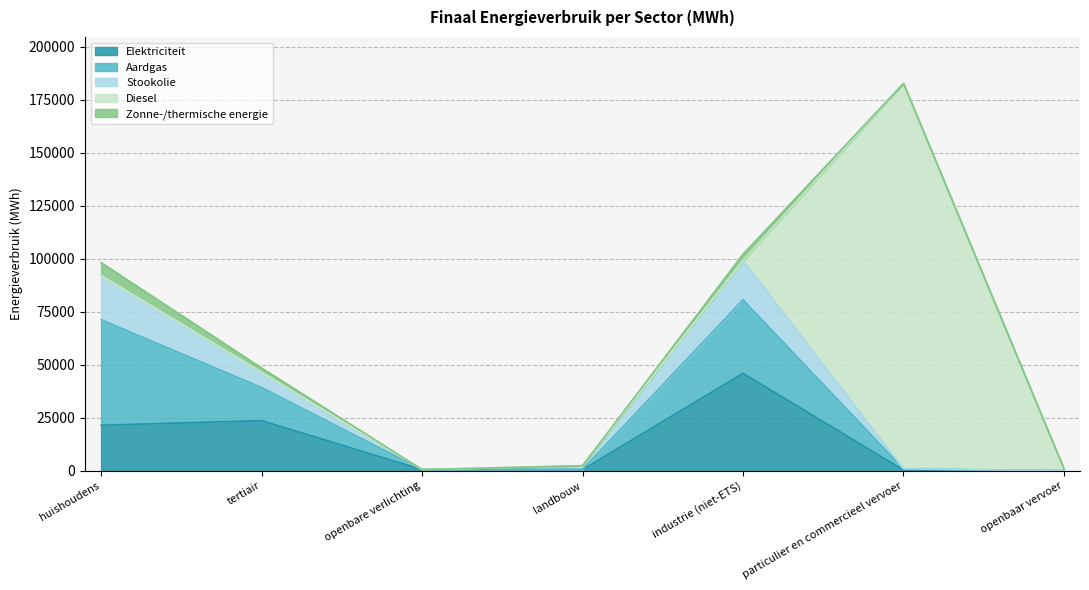

Reading right to left, what are all the values shown in this chart?

Elektriciteit: 12.4	356.6	45991.9	560.3	563.8	23688.0	21498.2
Aardgas: 0.0	544.2	34657.9	50.0	0.0	15598.1	49777.4
Stookolie: 0.0	0.0	18568.9	1780.8	0.0	7157.2	20856.2
Diesel: 882.1	181845.2	0.0	0.0	0.0	0.0	0.0
Zonne-/thermische energie: 0.0	0.0	2959.2	0.0	0.0	2072.8	6087.3